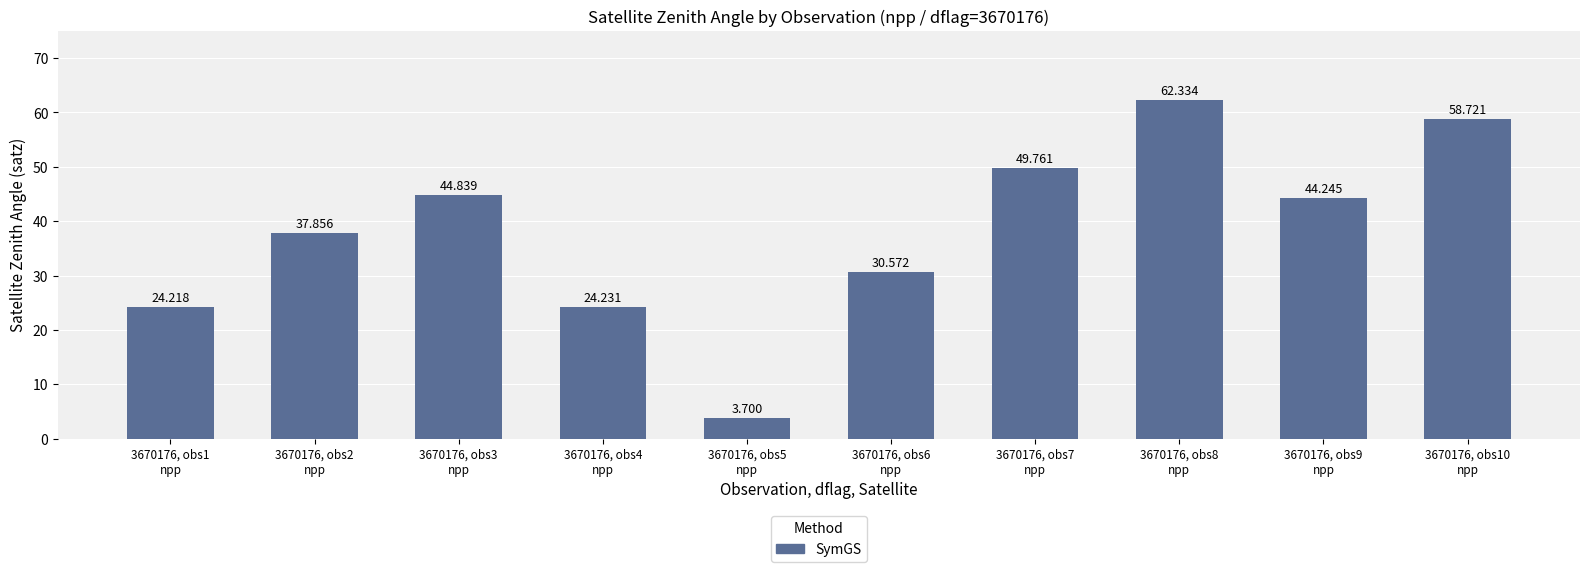

Is it true that the value at 3670176, obs9
npp is 67.2?

False